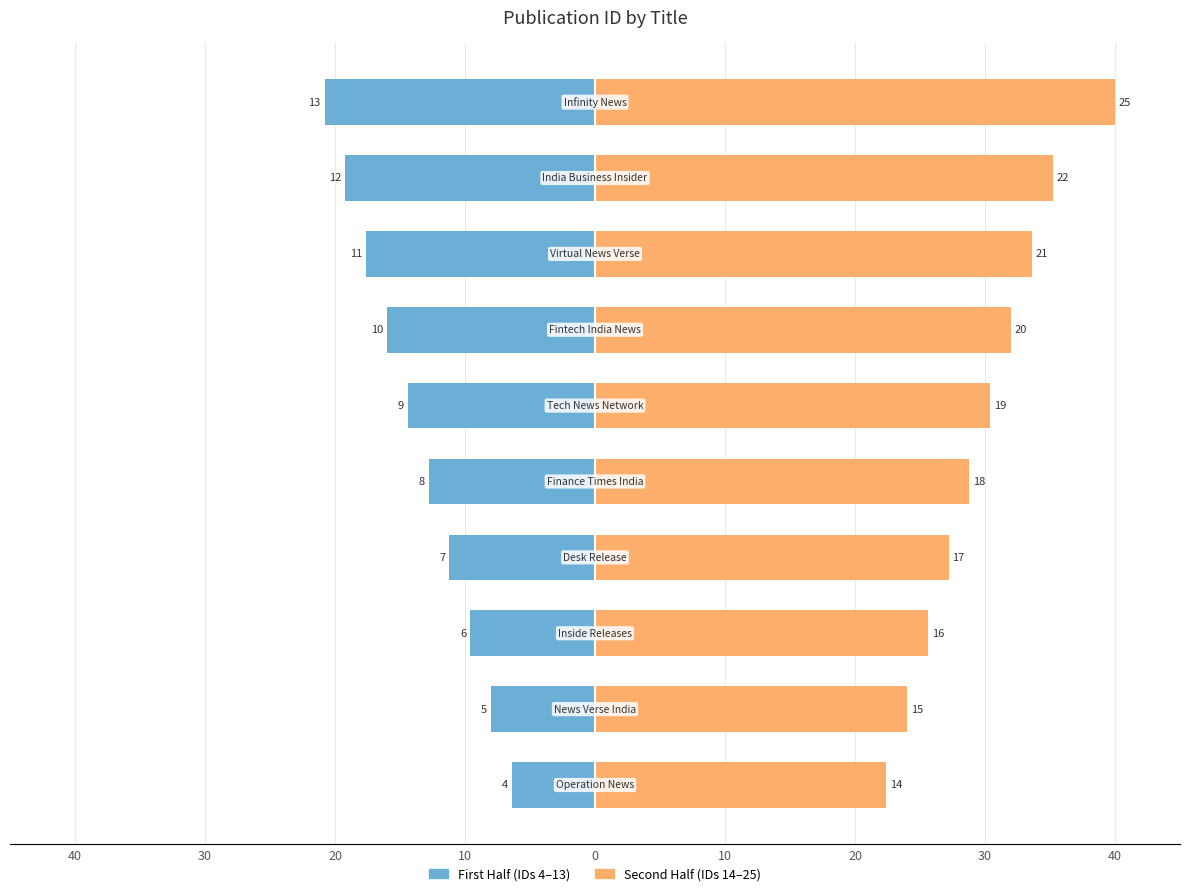

Reading left to right, what are all the values shown in this chart?

First Half (IDs 4–13): -6.4	-8.0	-9.6	-11.2	-12.8	-14.4	-16.0	-17.6	-19.2	-20.8
Second Half (IDs 14–25): 22.4	24.0	25.6	27.2	28.8	30.4	32.0	33.6	35.2	40.0